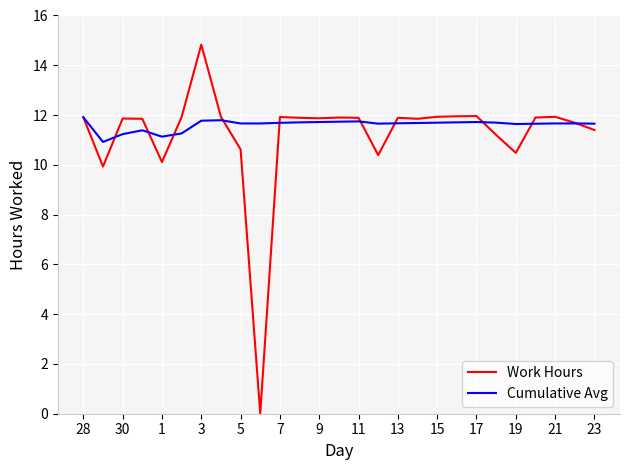

What is the difference between the maximum and minimum values in the Cumulative Avg series?

1.0